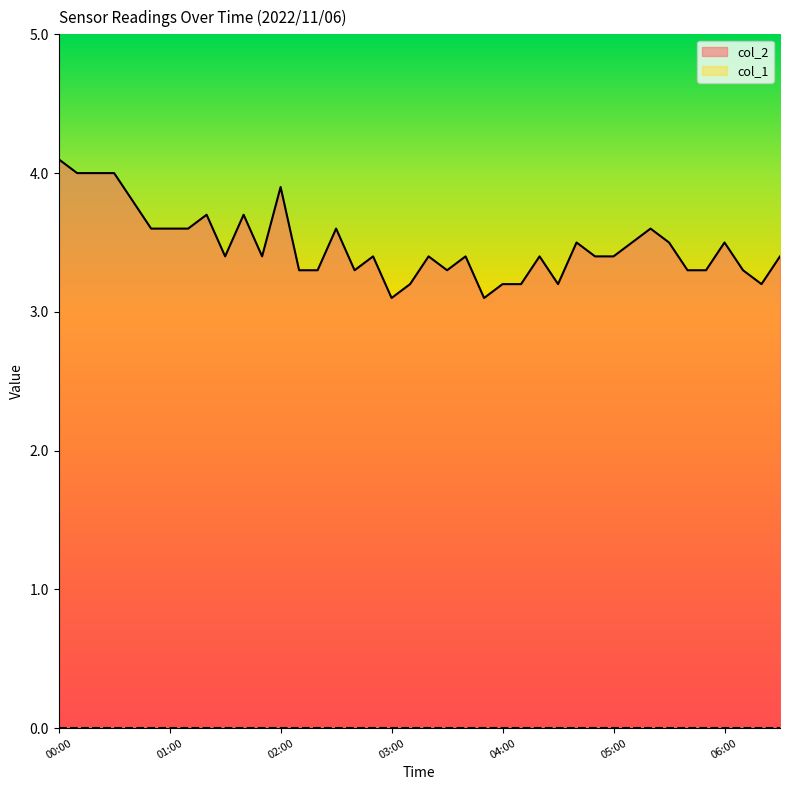

True or false: the data shows 5.0 at 05:50.

False